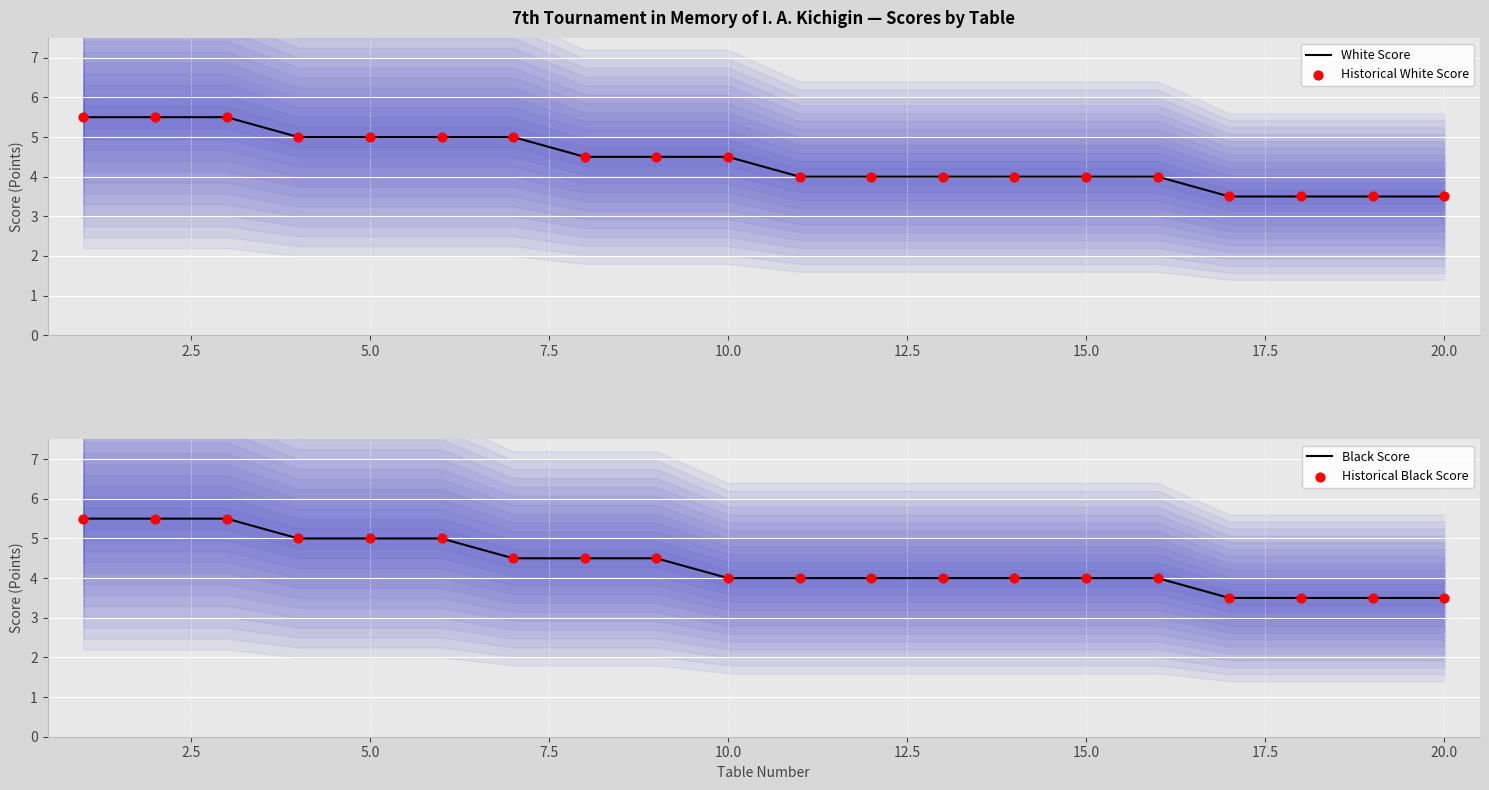

Which series contains the highest Y value?

White Score